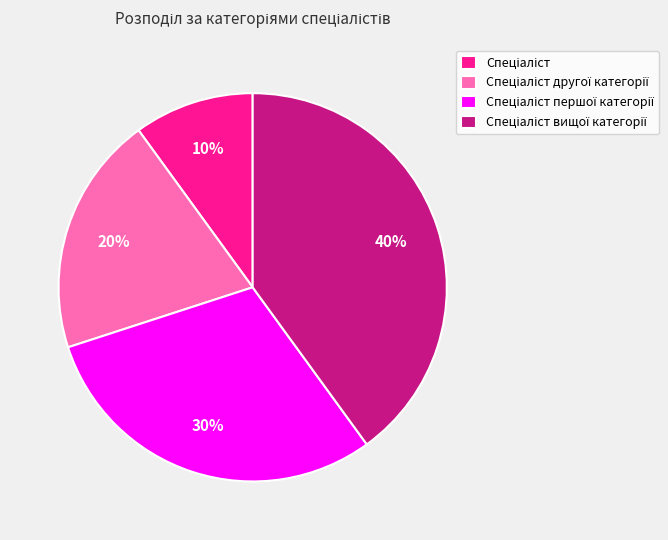

How many slices are in this pie chart?

4